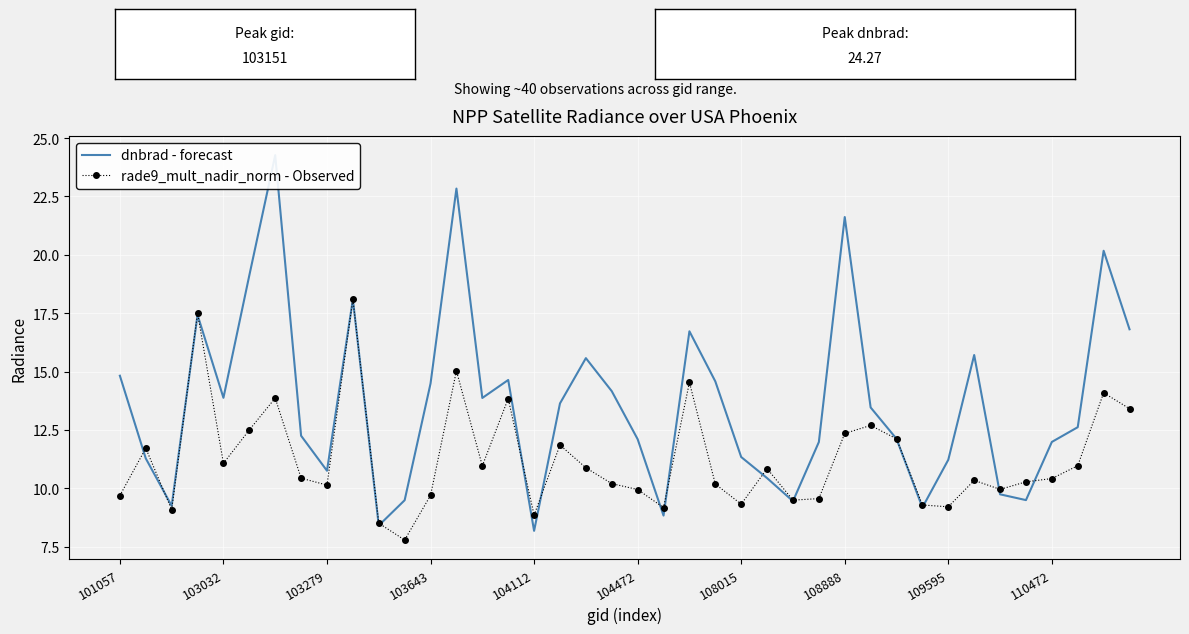

How many interior local peaks does the rade9_mult_nadir_norm - Observed series have?

12